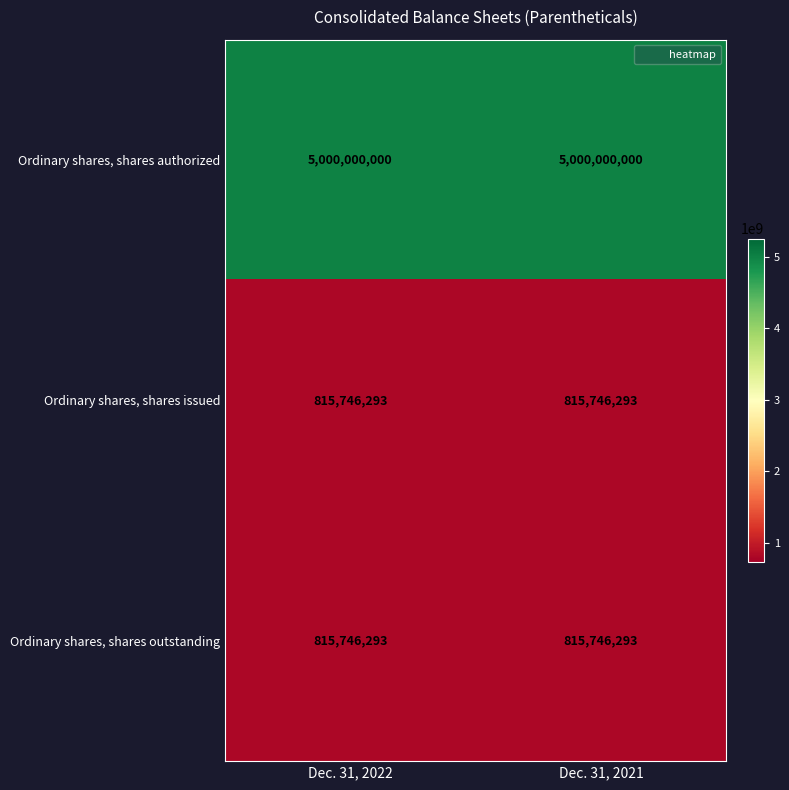

What is the average value of the Ordinary shares, shares outstanding series?

815746293